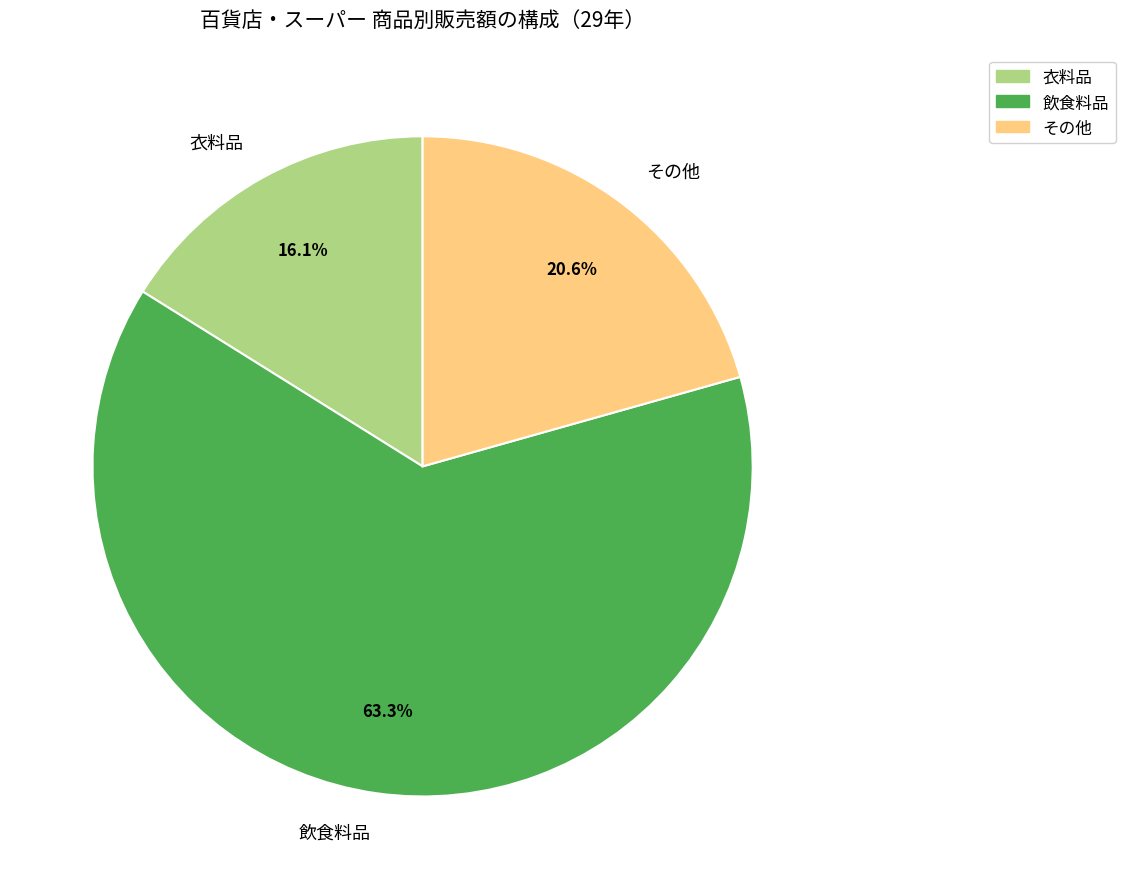

Rank the categories by value from lowest to highest.

衣料品, その他, 飲食料品